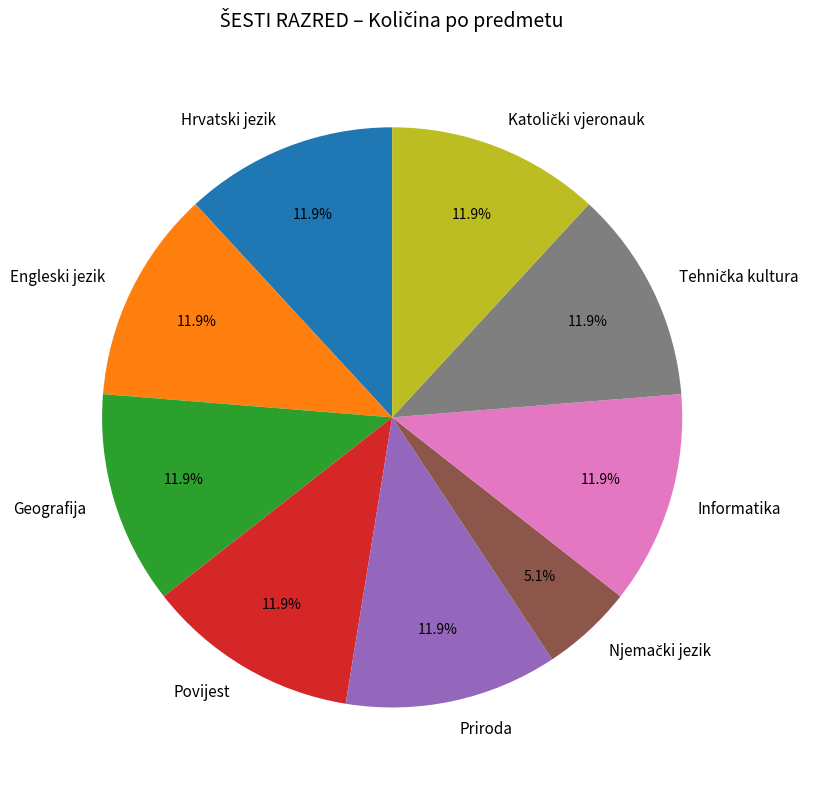

True or false: Engleski jezik accounts for 20% of the total.

False